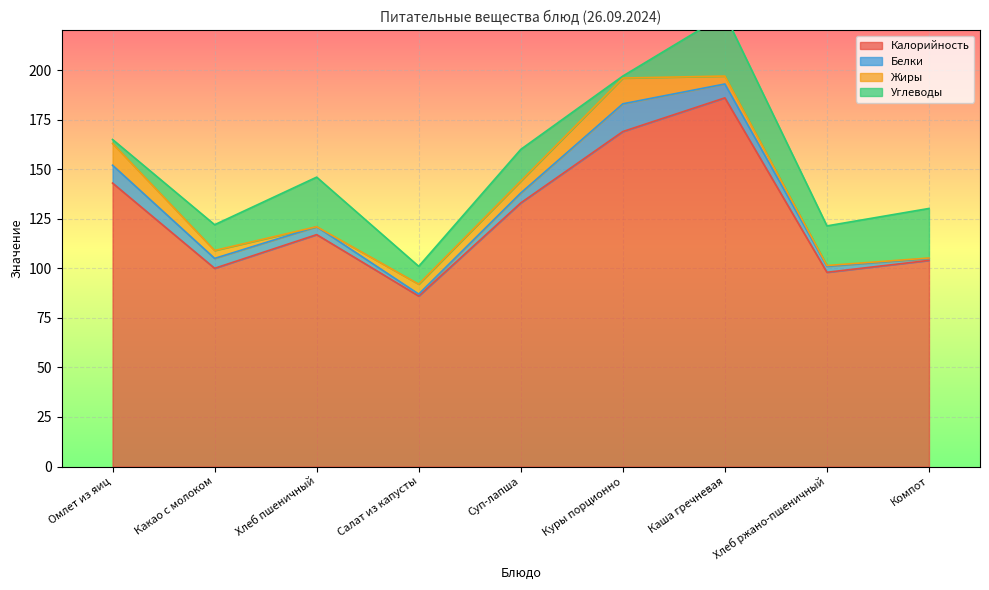

True or false: Жиры has more than 0 interior local peaks.

True